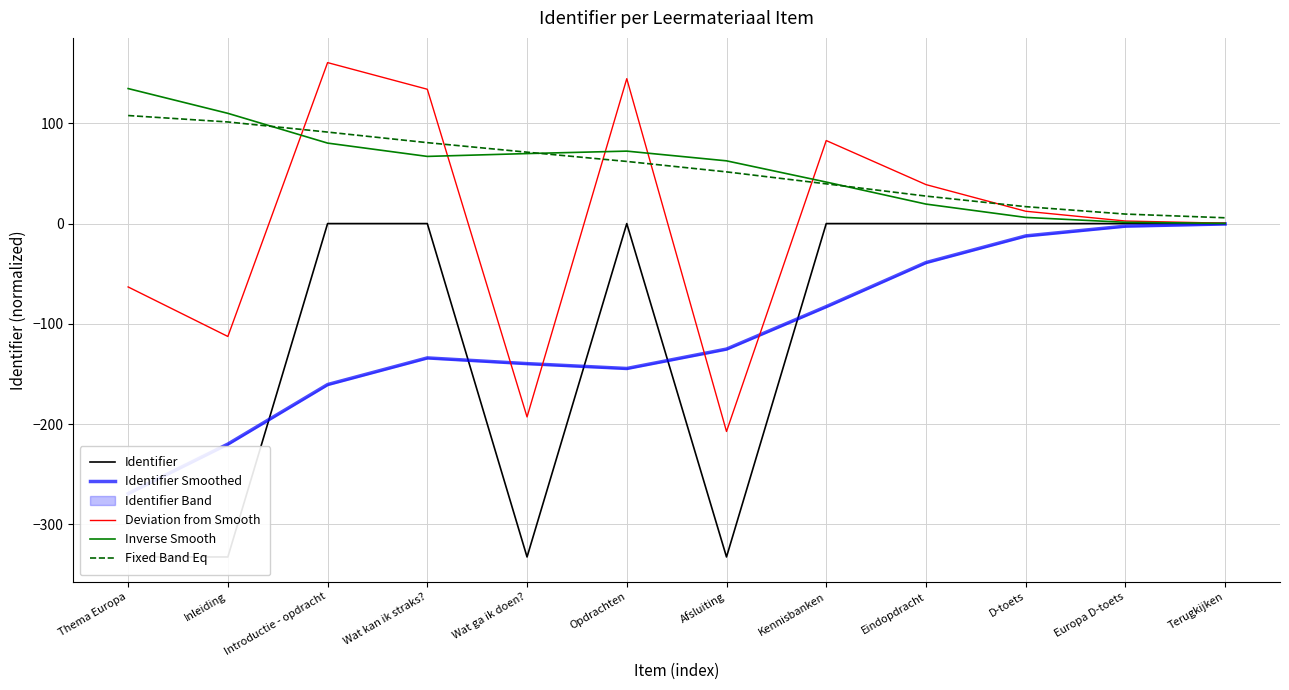

Reading left to right, what are all the values shown in this chart?

Identifier: -332.6	-332.6	-0.0	-0.0	-332.6	0.0	-332.5	0.0	0.0	0.0	0.0	0.0
Identifier Smoothed: -269.4	-219.9	-160.6	-134.0	-139.7	-144.5	-125.2	-82.8	-38.9	-12.3	-2.6	-0.4
Deviation from Smooth: -63.2	-112.6	160.6	134.0	-192.9	144.5	-207.4	82.8	38.9	12.3	2.6	0.4
Inverse Smooth: 134.7	110.0	80.3	67.0	69.8	72.3	62.6	41.4	19.4	6.2	1.3	0.2
Fixed Band Eq: 107.8	101.4	91.3	80.7	71.2	62.0	51.6	39.6	27.4	16.9	9.5	5.8